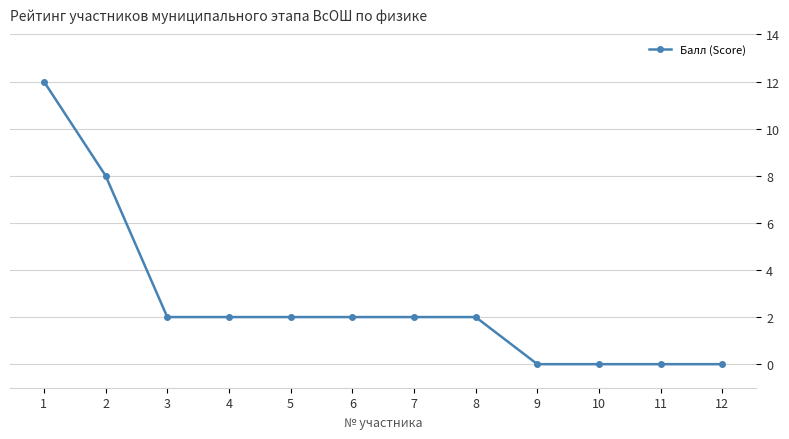

Count the values in the range 0 to 2.

10